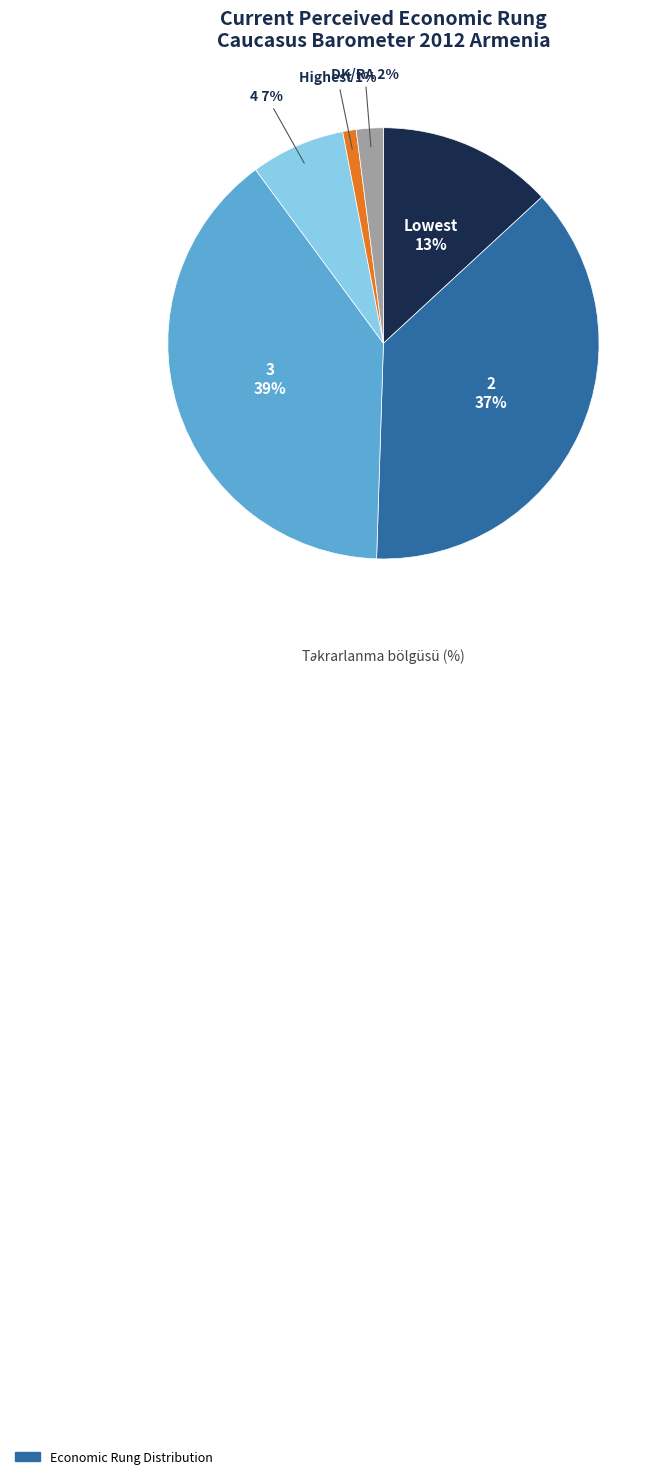

Is there any slice that represents more than half of the pie?

No